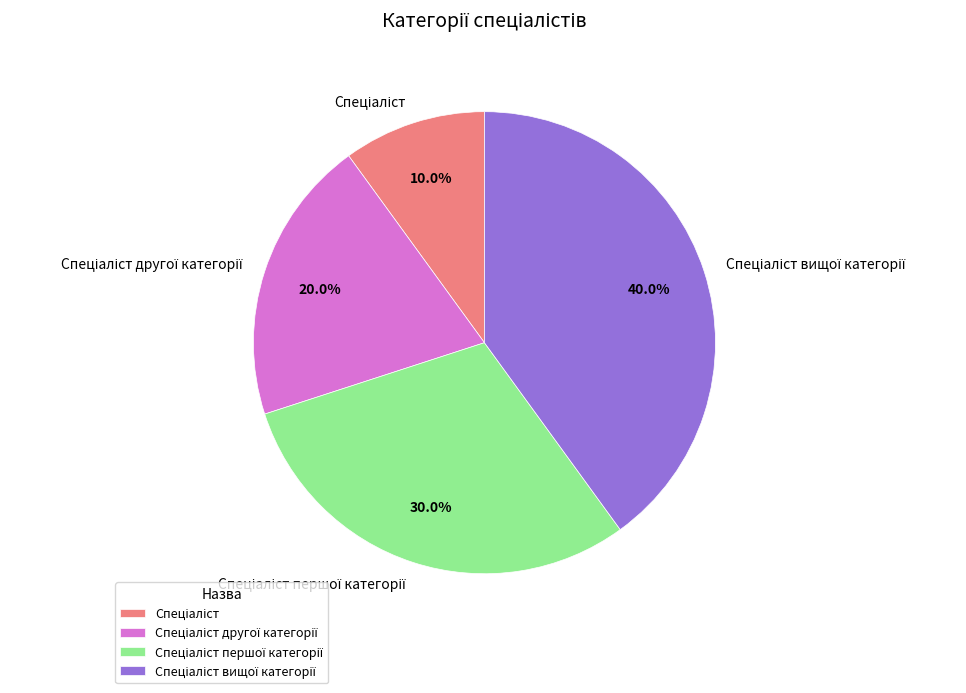

Is there any slice that represents more than half of the pie?

No